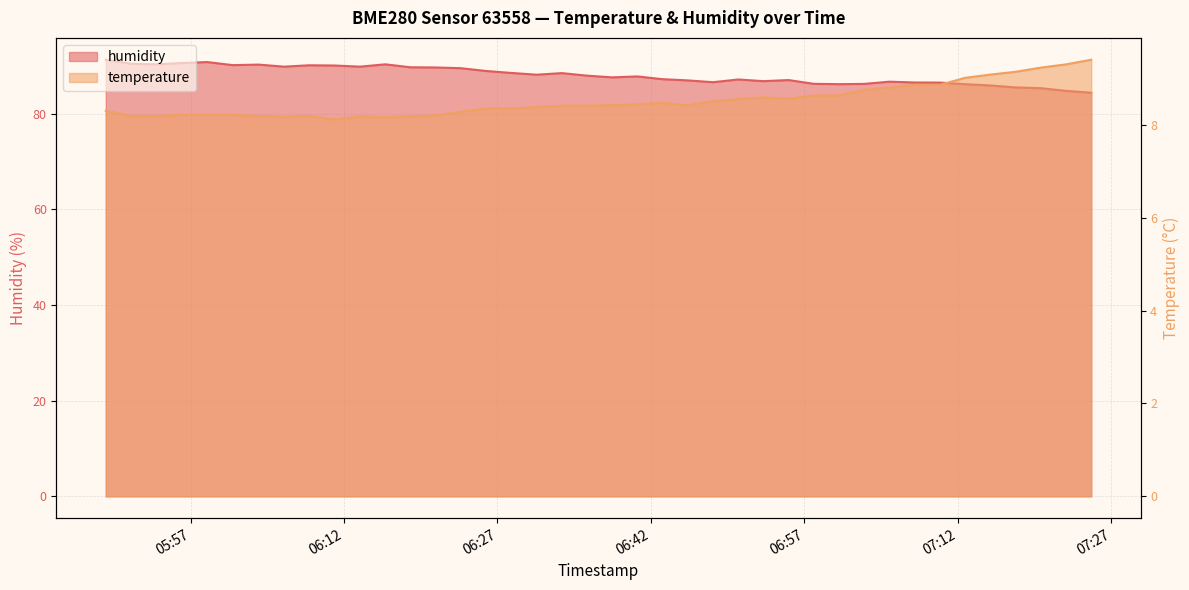

Which series has the largest total across all categories?

humidity